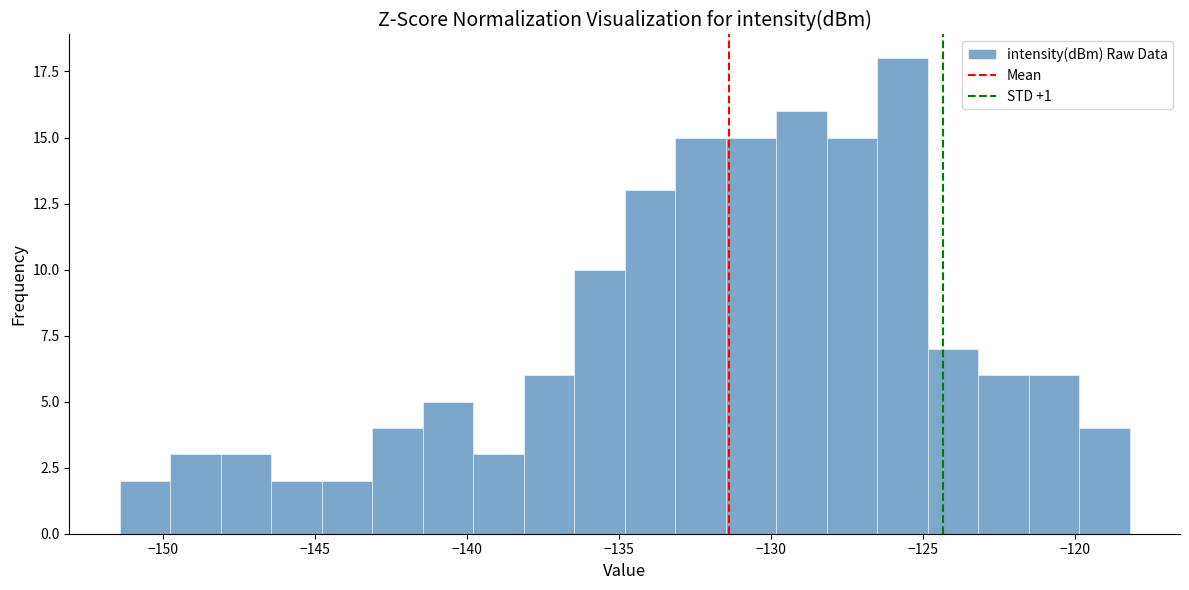

Read against the x-axis, roughly where is the centre of the tallest bar?

-125.5